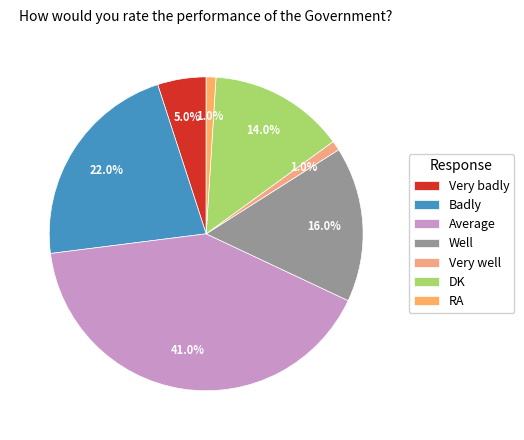

Approximately how many times larger is the value at Very badly compared to RA?

5.0